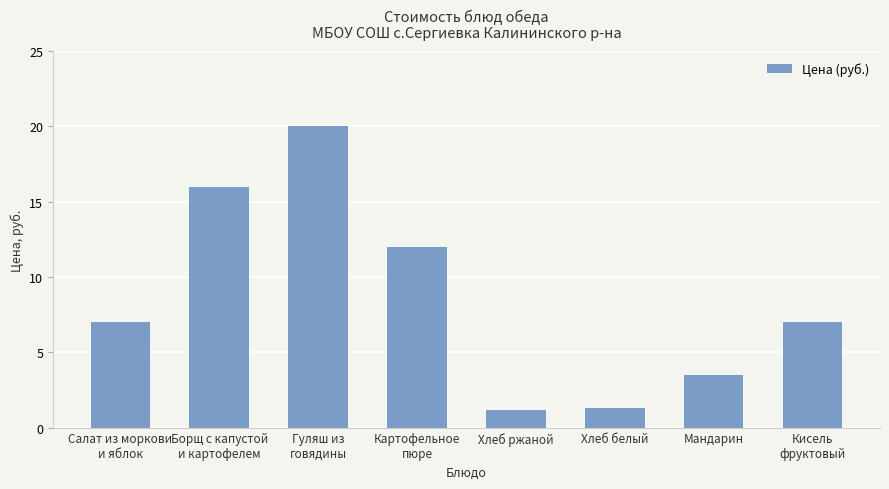

Count the number of categories in the chart.

8